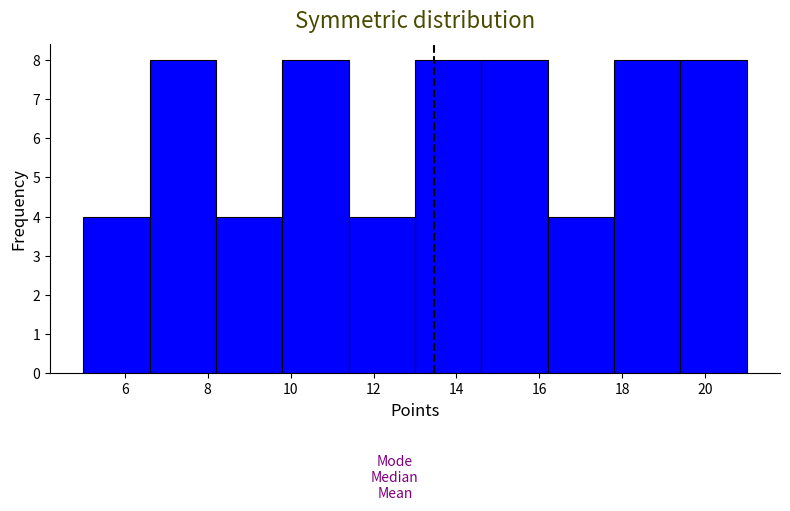

Reading left to right, transcribe this chart: for each bar, give the range it covers on the x-axis and its height. The values are not printed on the chart, so give them approximately, as read against the axis.

5.0 to 6.6: 4
6.6 to 8.2: 8
8.2 to 9.8: 4
9.8 to 11.4: 8
11.4 to 13.0: 4
13.0 to 14.6: 8
14.6 to 16.2: 8
16.2 to 17.8: 4
17.8 to 19.4: 8
19.4 to 21.0: 8